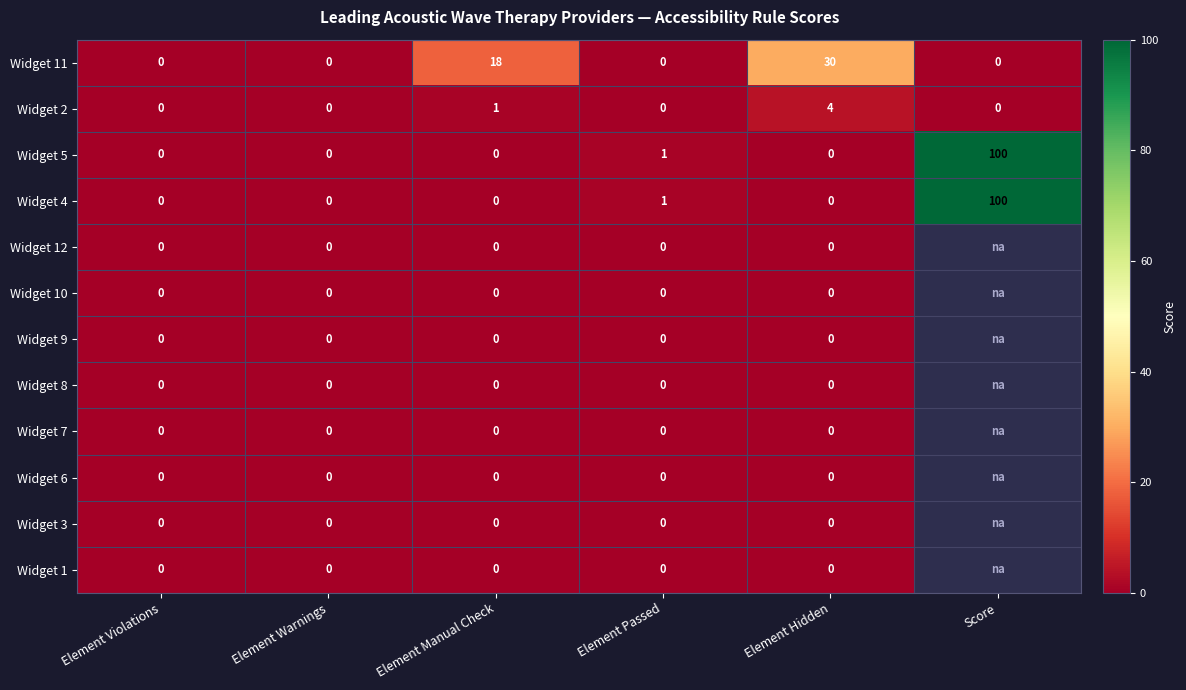

What is the spread (max minus min) of values at Element Passed?

1.0